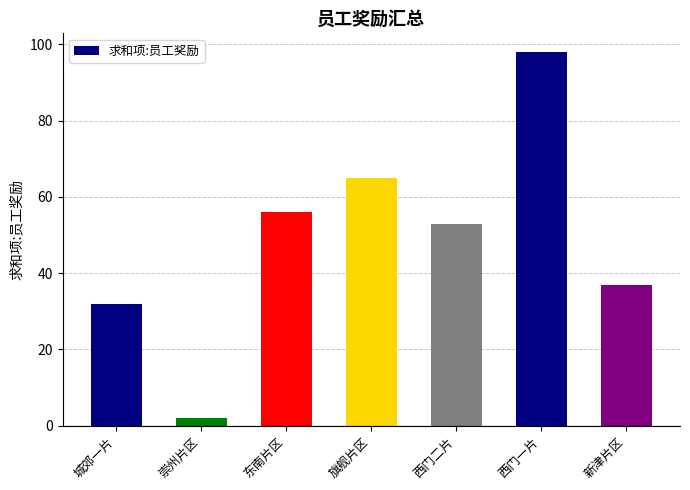

What is the change in value from 西门二片 to 新津片区?

-16